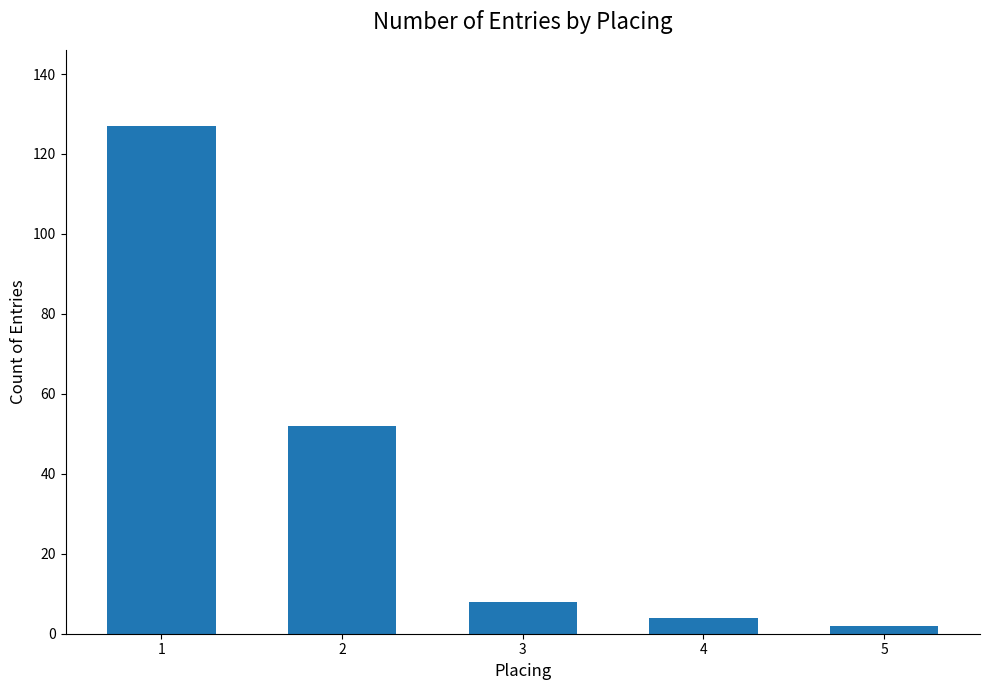

List the labels in order of value, largest first.

1, 2, 3, 4, 5